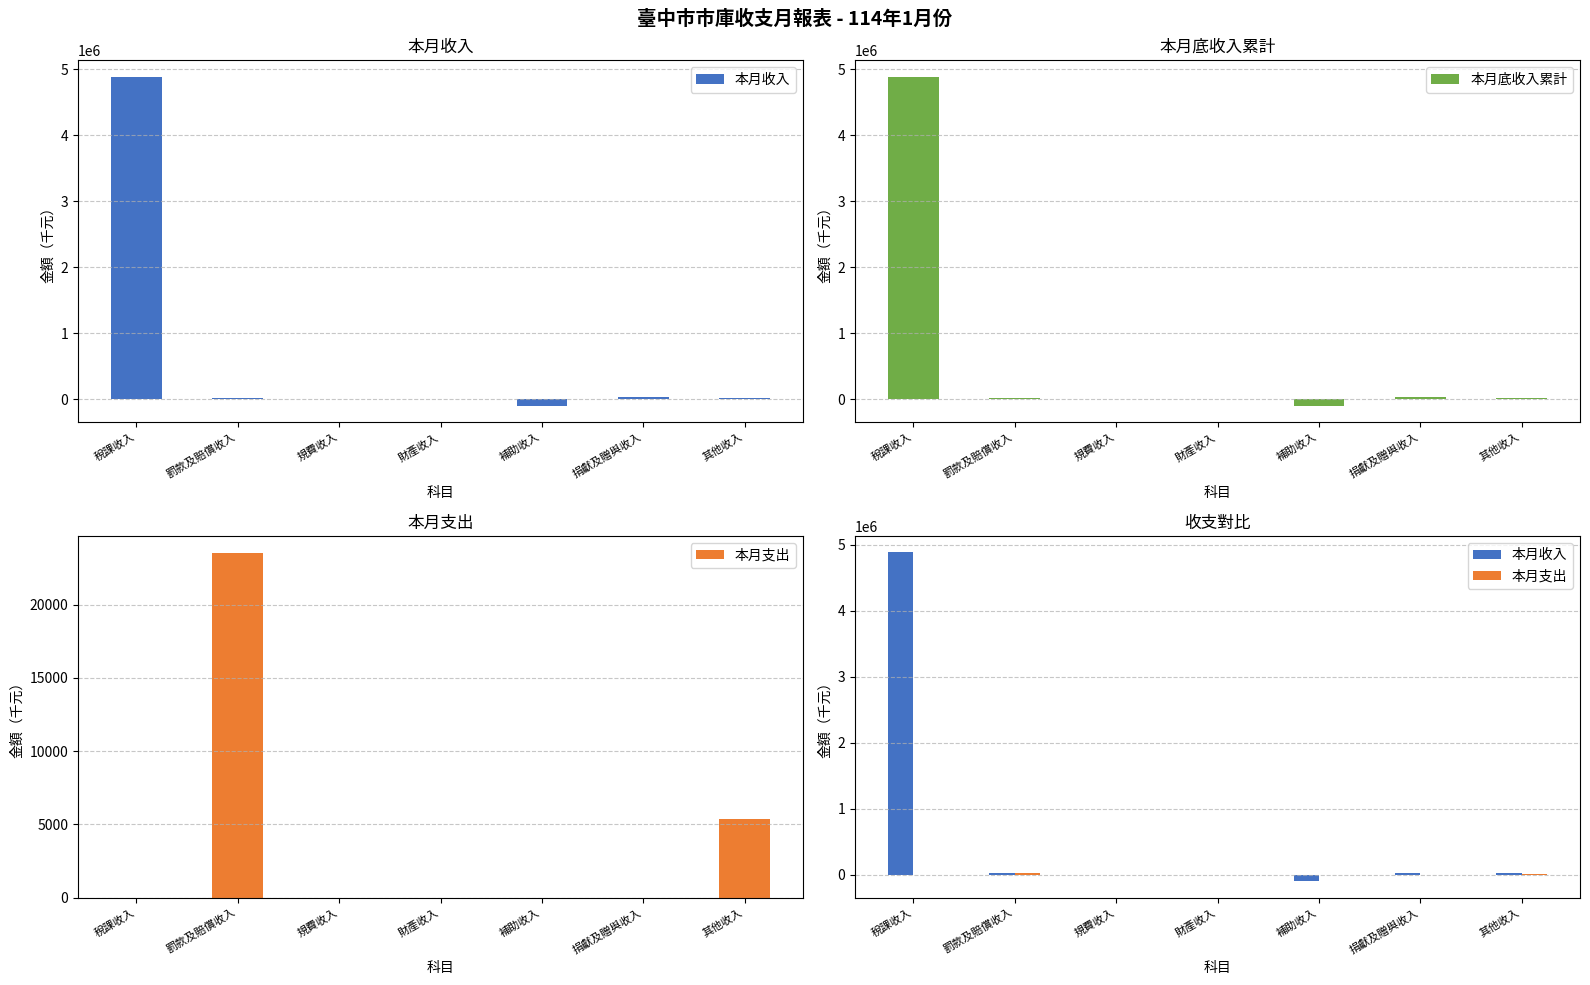

At which category is the sum across all series the highest?

稅課收入